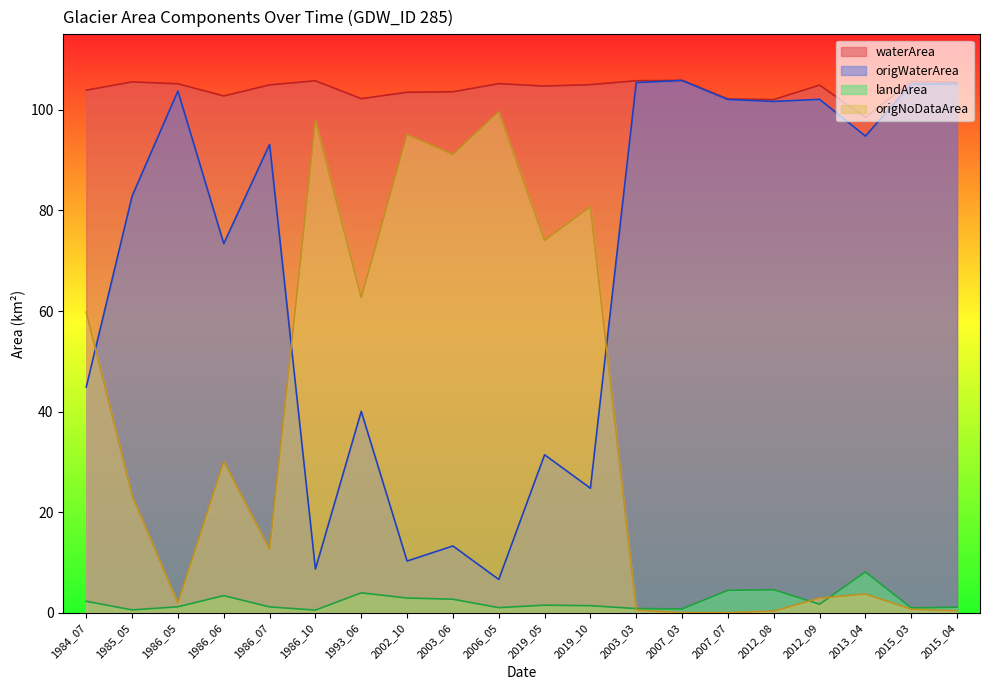

Rank the series at 1985_05 from highest to lowest value.

waterArea, origWaterArea, origNoDataArea, landArea